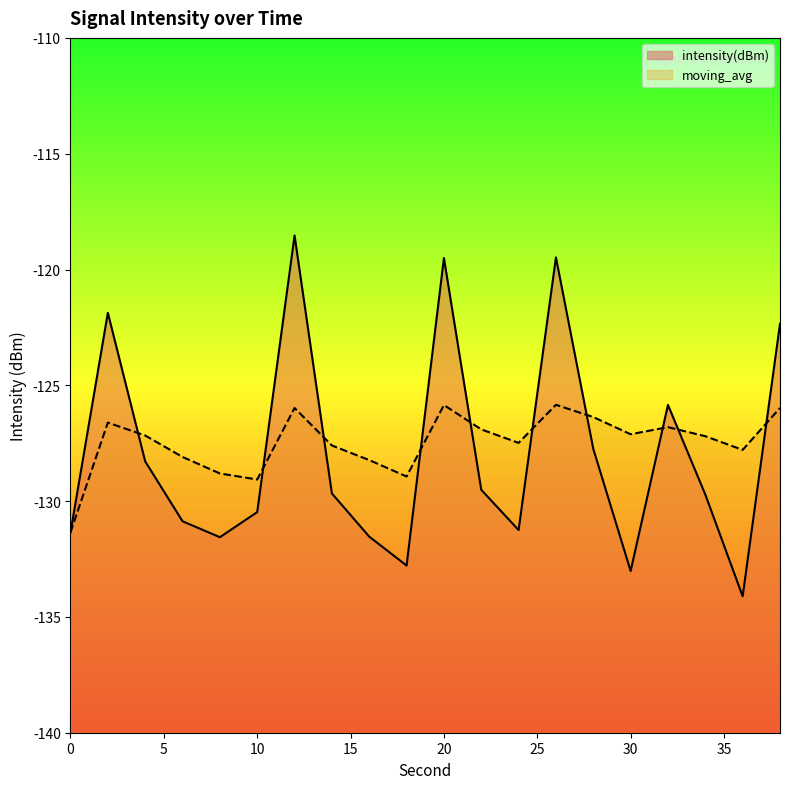

Which series ends up on top after the final intersection of moving_avg and intensity(dBm)?

intensity(dBm)